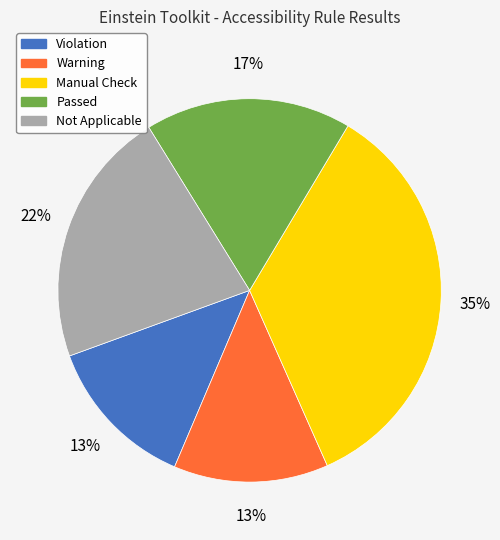

What is the largest slice in the pie chart?

Manual Check